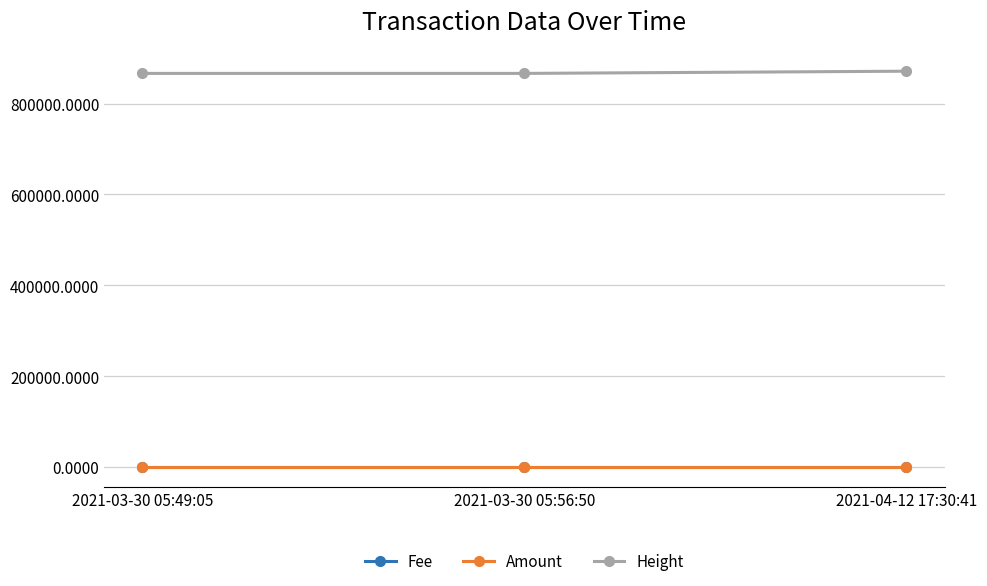

What is the spread (max minus min) of values at 2021-03-30 05:56:50?

866397.0